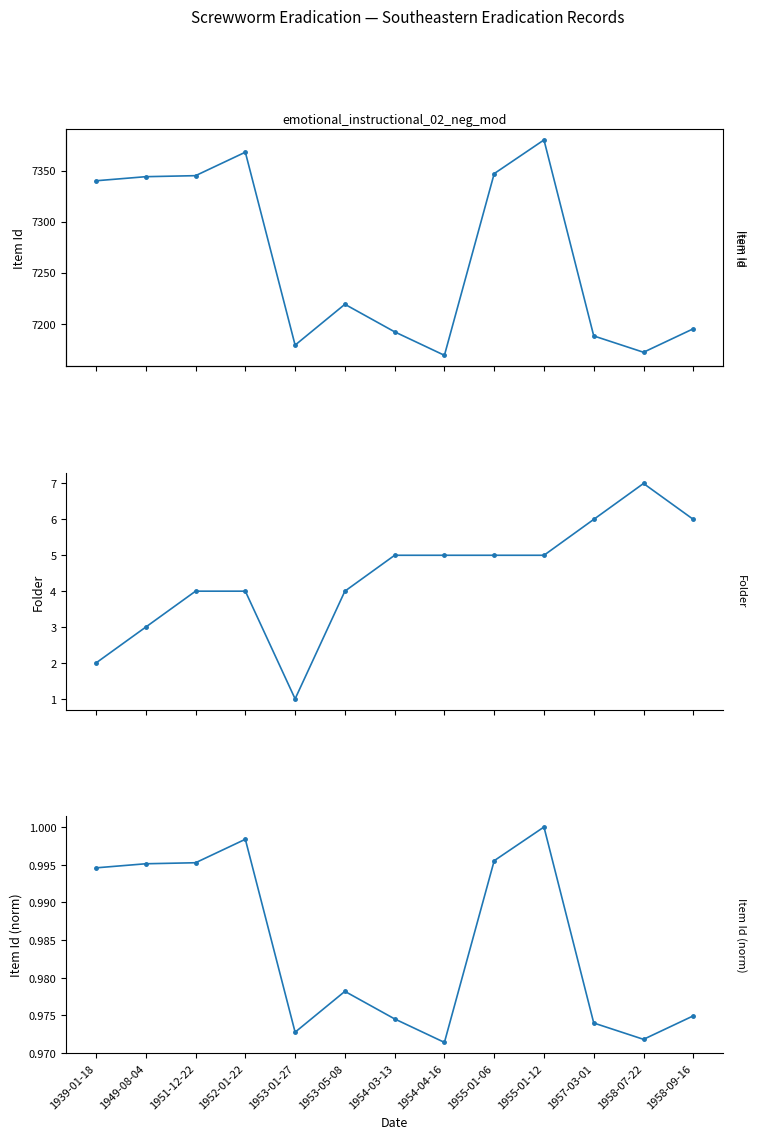

At how many categories does at least one series exceed 5498?

13